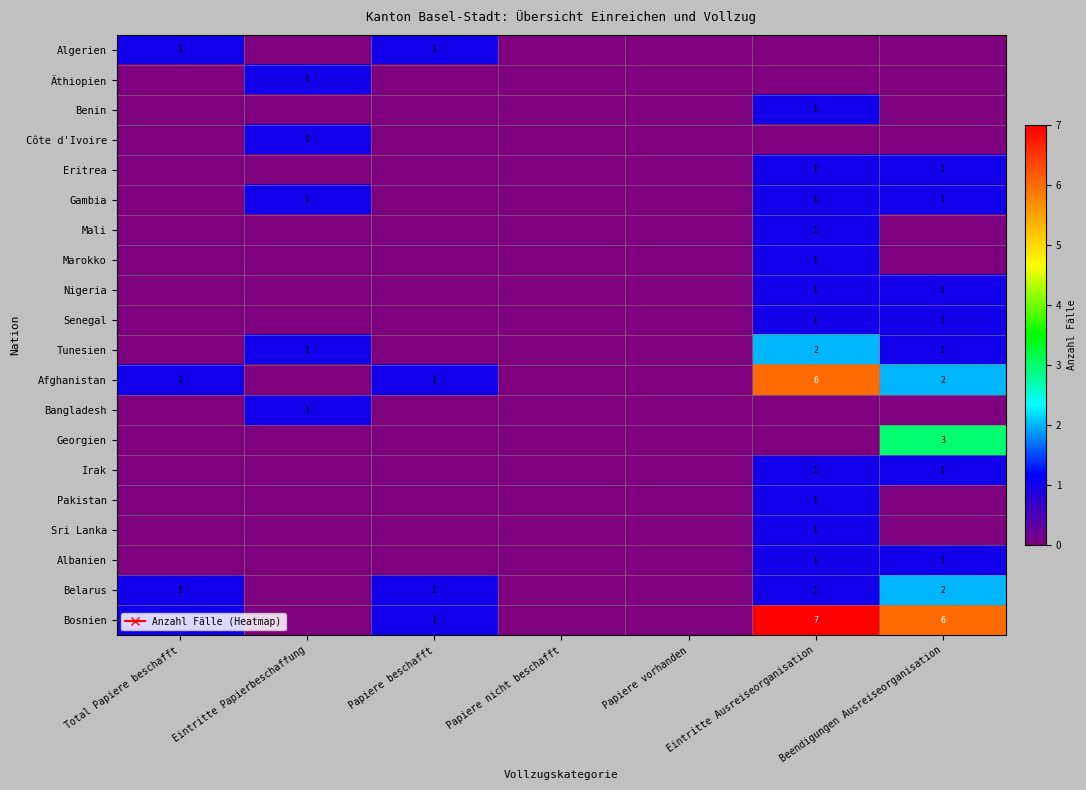

At which category does the chart reach its peak across all series?

Eintritte Ausreiseorganisation